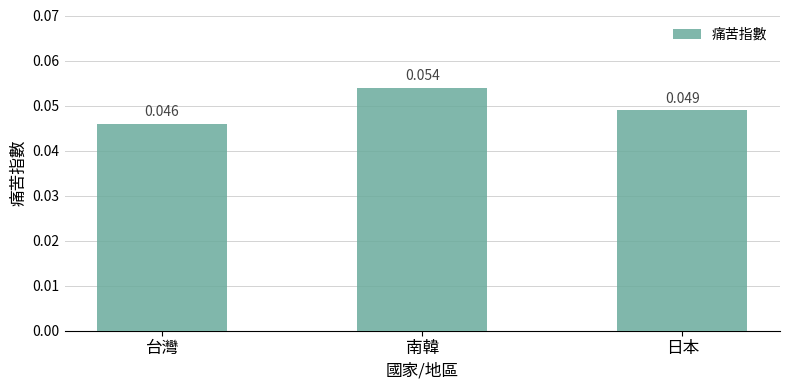

Does the chart contain any negative values?

No